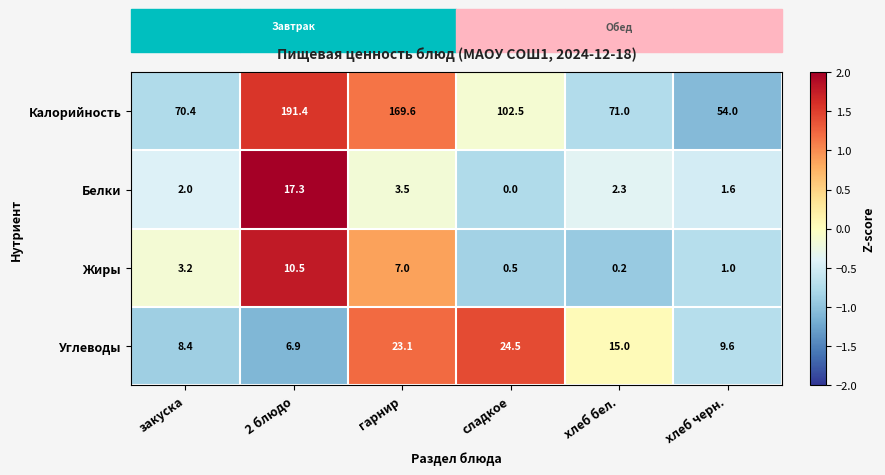

Rank the series by their maximum value, from highest to lowest.

Калорийность, Углеводы, Белки, Жиры